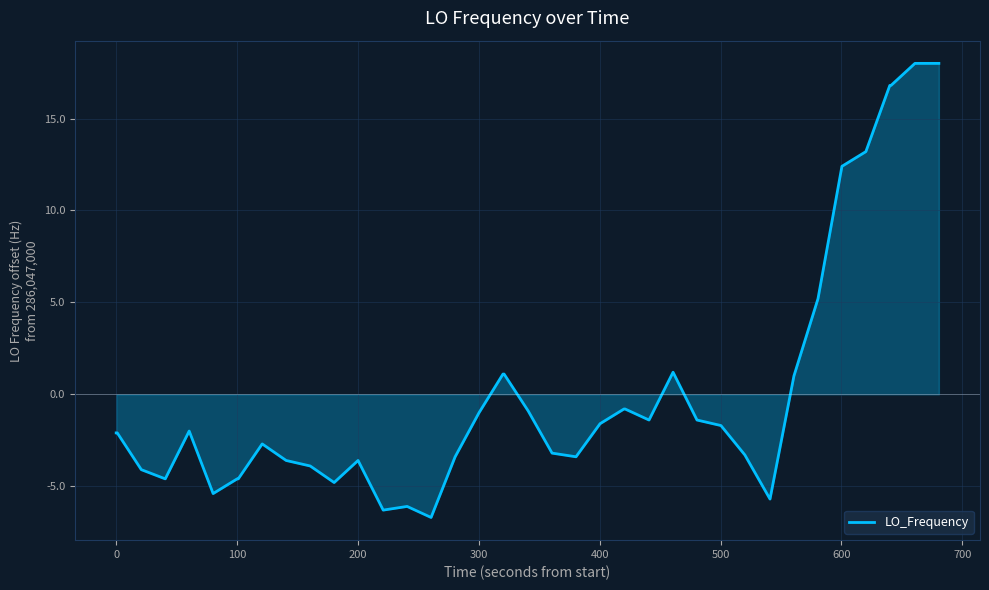

What is the smallest value displayed?

-6.7